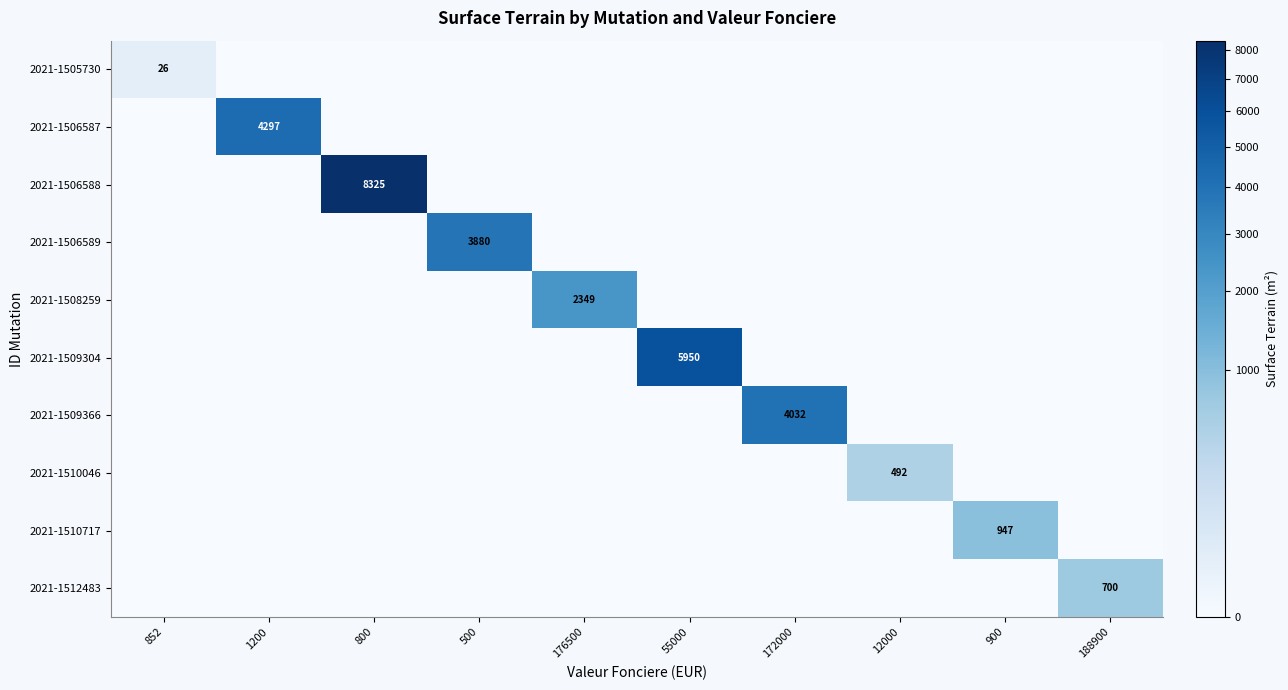

Is it true that 2021-1506588 equals 5078 at 176500?

False